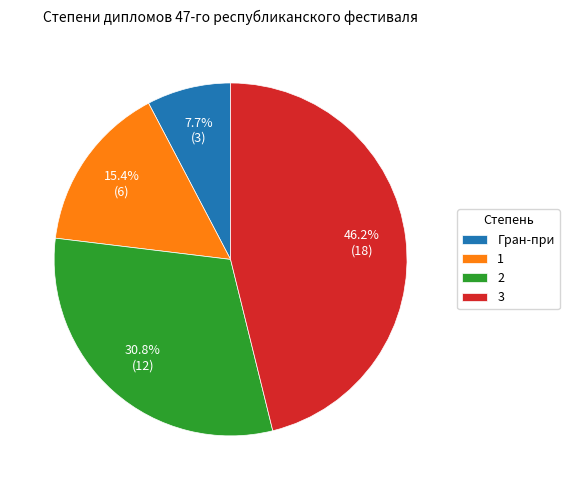

What portion of the pie excludes 3?

53.8%